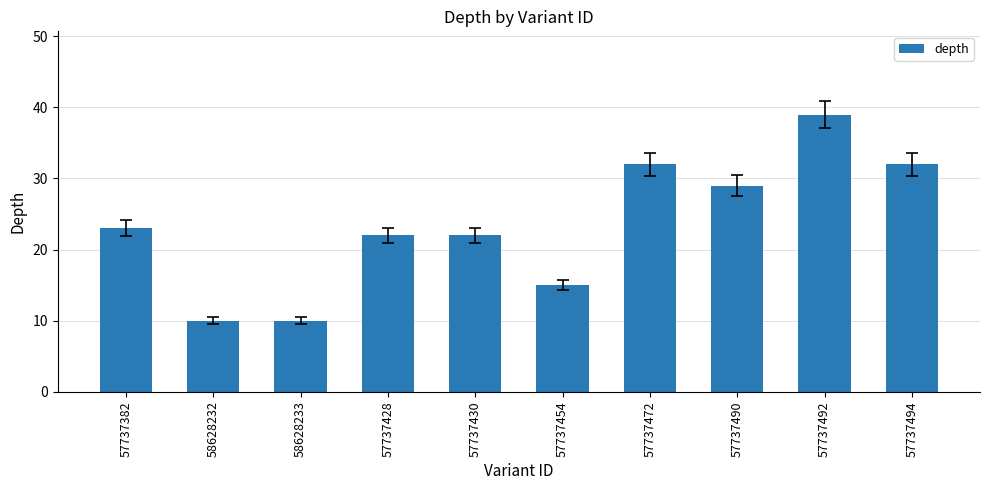

What position from the left is 58628232?

2